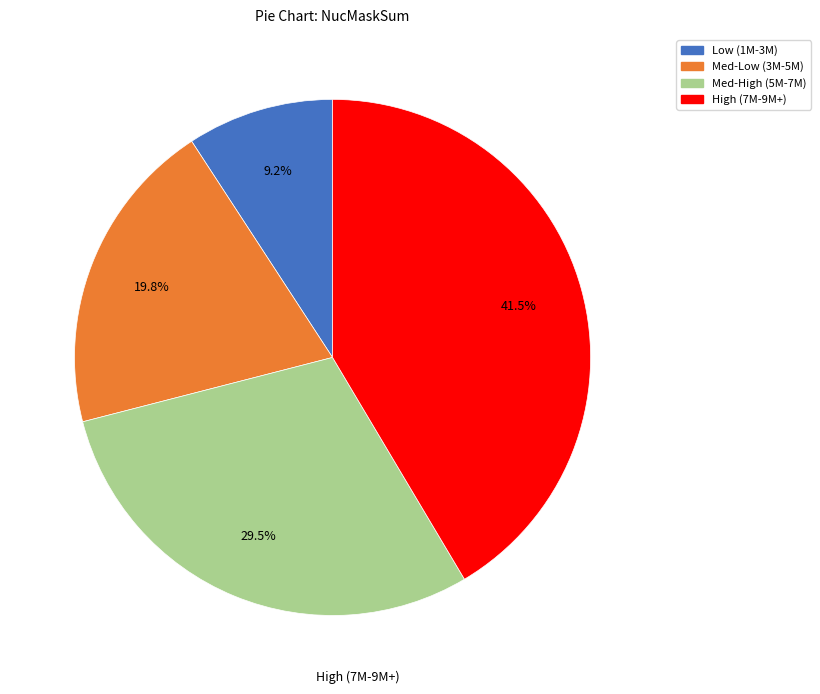

Is there a majority slice in this chart?

No